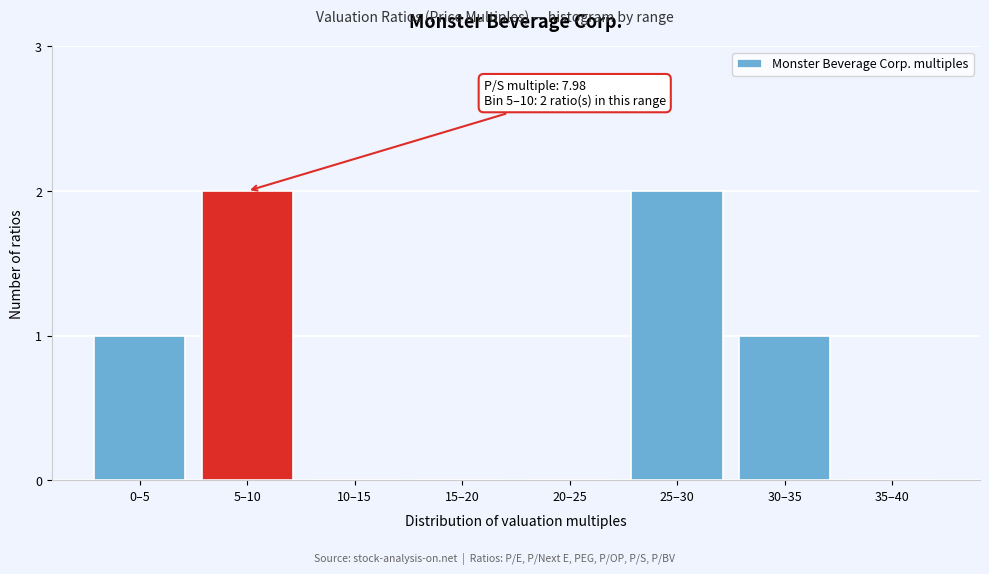

Reading left to right, what are all the values shown in this chart?

0–5=1	5–10=2	10–15=0	15–20=0	20–25=0	25–30=2	30–35=1	35–40=0